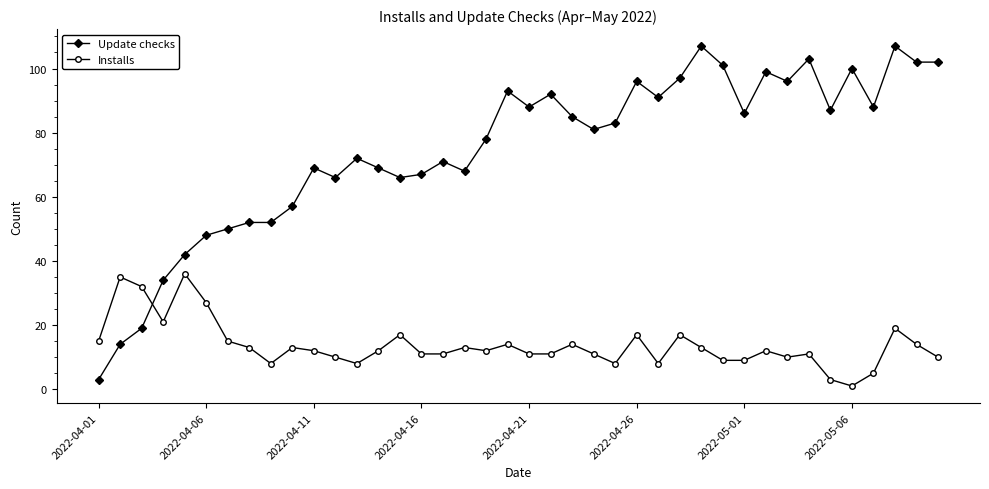

What is the difference between the maximum and minimum values in the Update checks series?

104